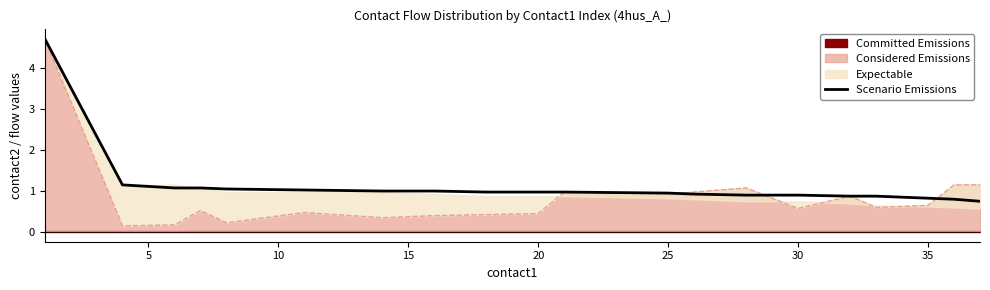

Does the chart display data point markers on the line(s)?

No